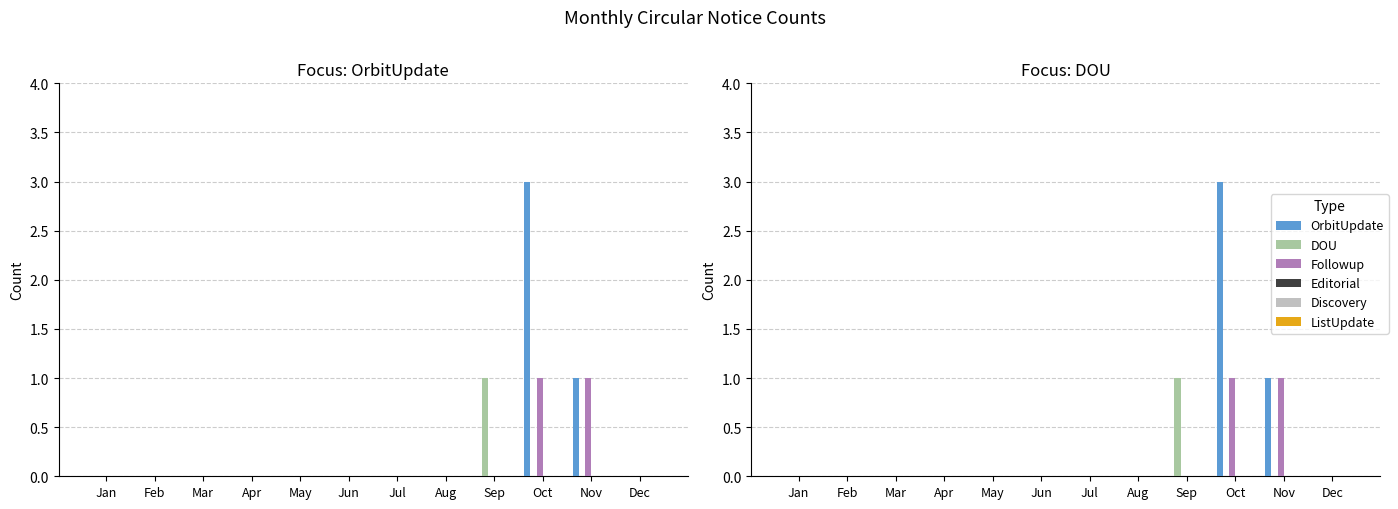

What are all the series names shown in the legend?

OrbitUpdate, DOU, Followup, Editorial, Discovery, ListUpdate